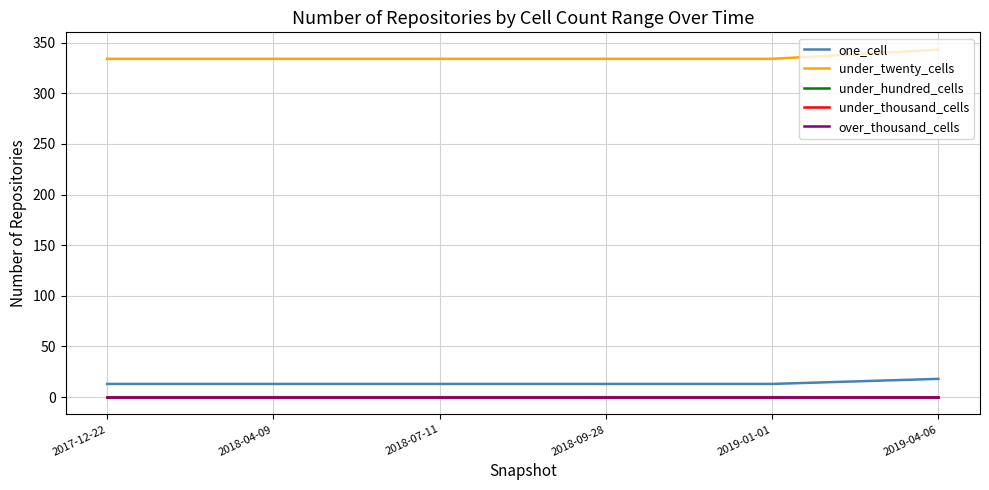

Rank the series at 2018-07-11 from highest to lowest value.

under_twenty_cells, one_cell, under_hundred_cells, under_thousand_cells, over_thousand_cells